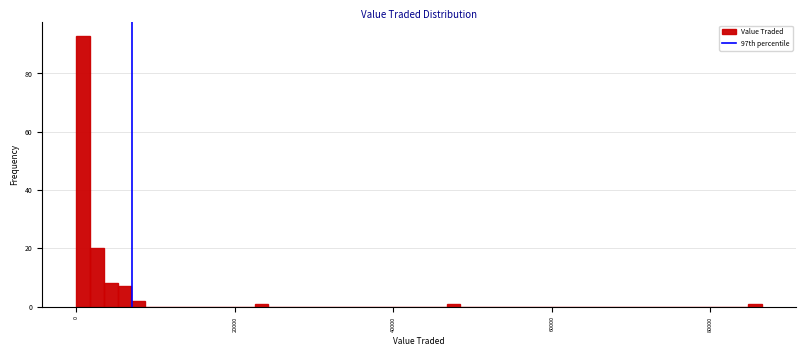

Read against the x-axis, roughly where is the centre of the tallest bar?

0